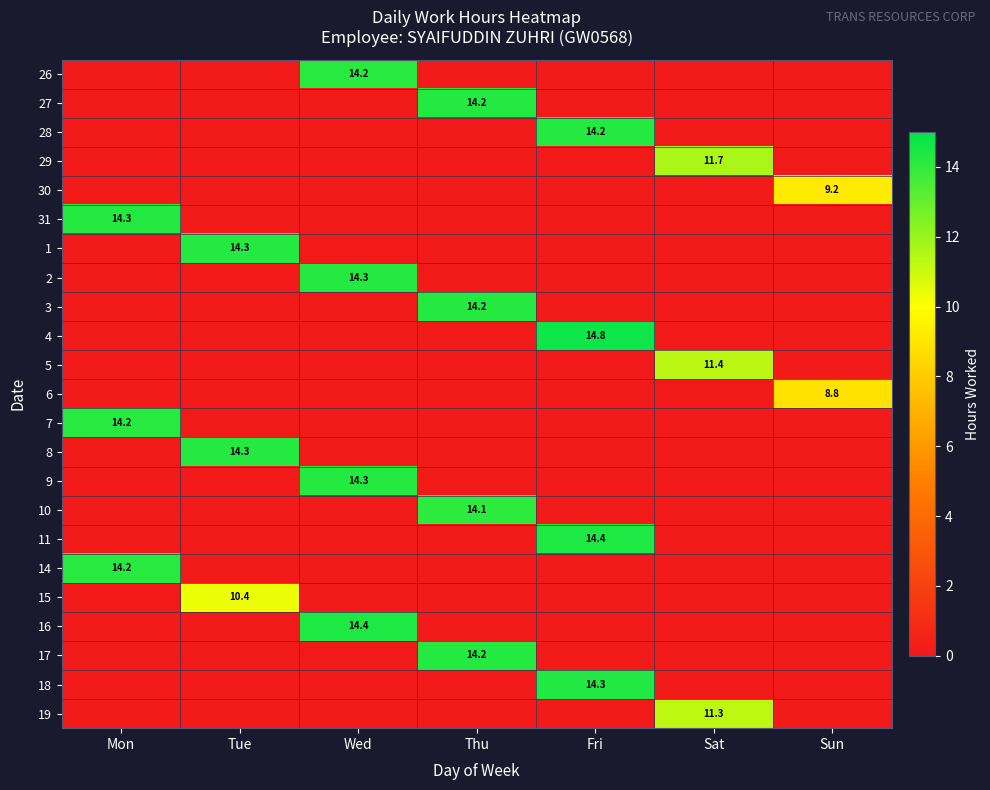

True or false: 6 has a value of 8.8 at Sun.

True